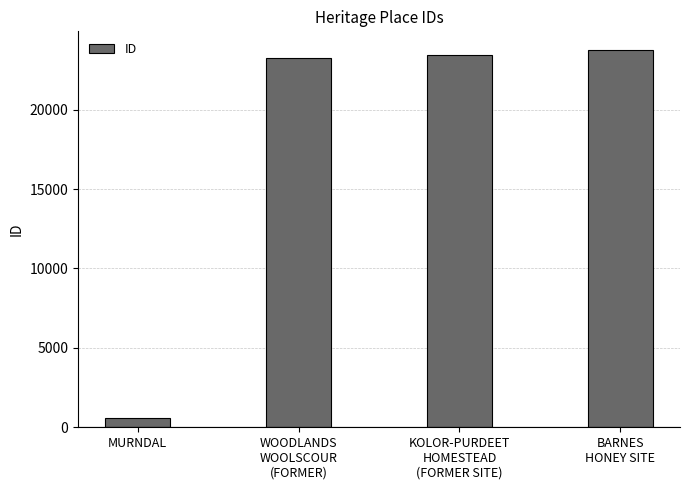

Is it true that the value at KOLOR-PURDEET
HOMESTEAD
(FORMER SITE) is 15418?

False